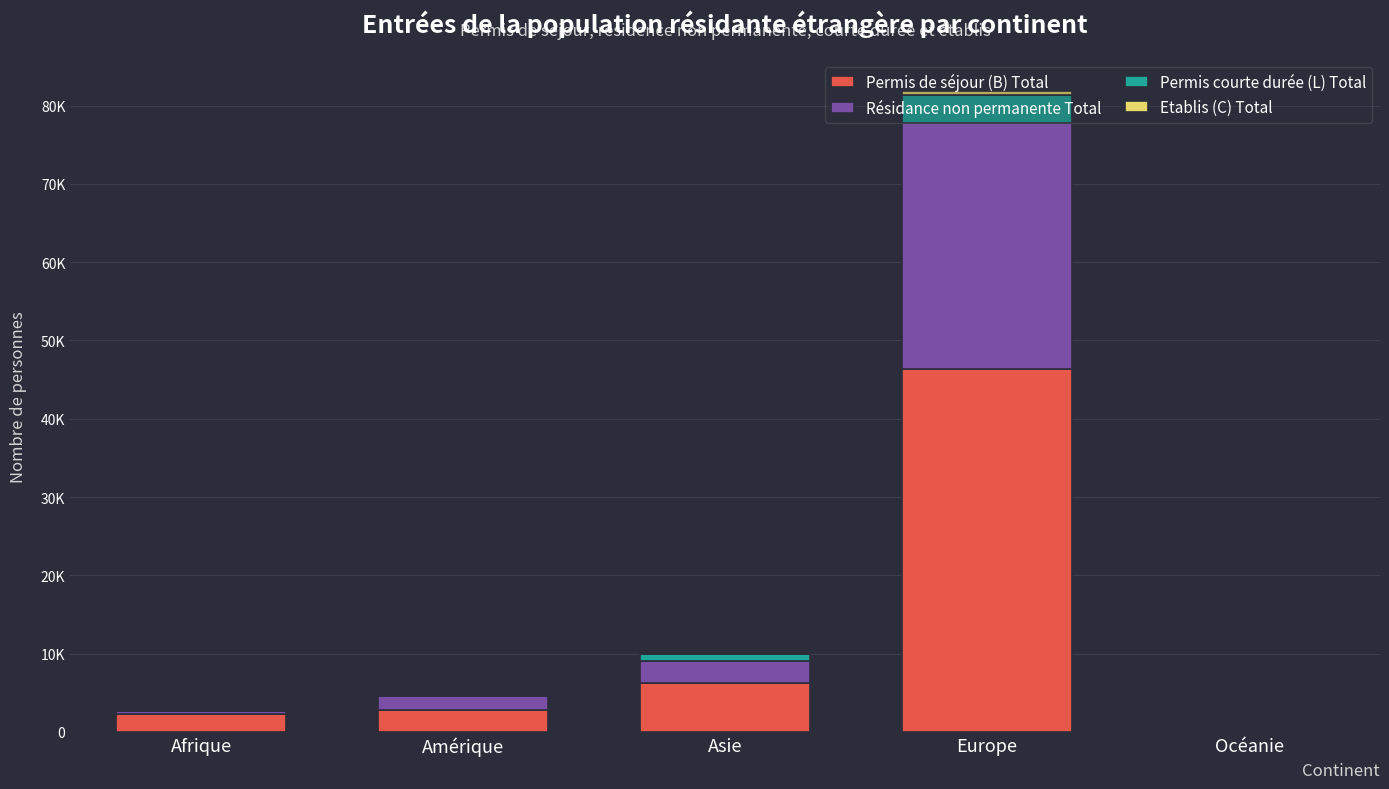

Are the bars horizontal?

No